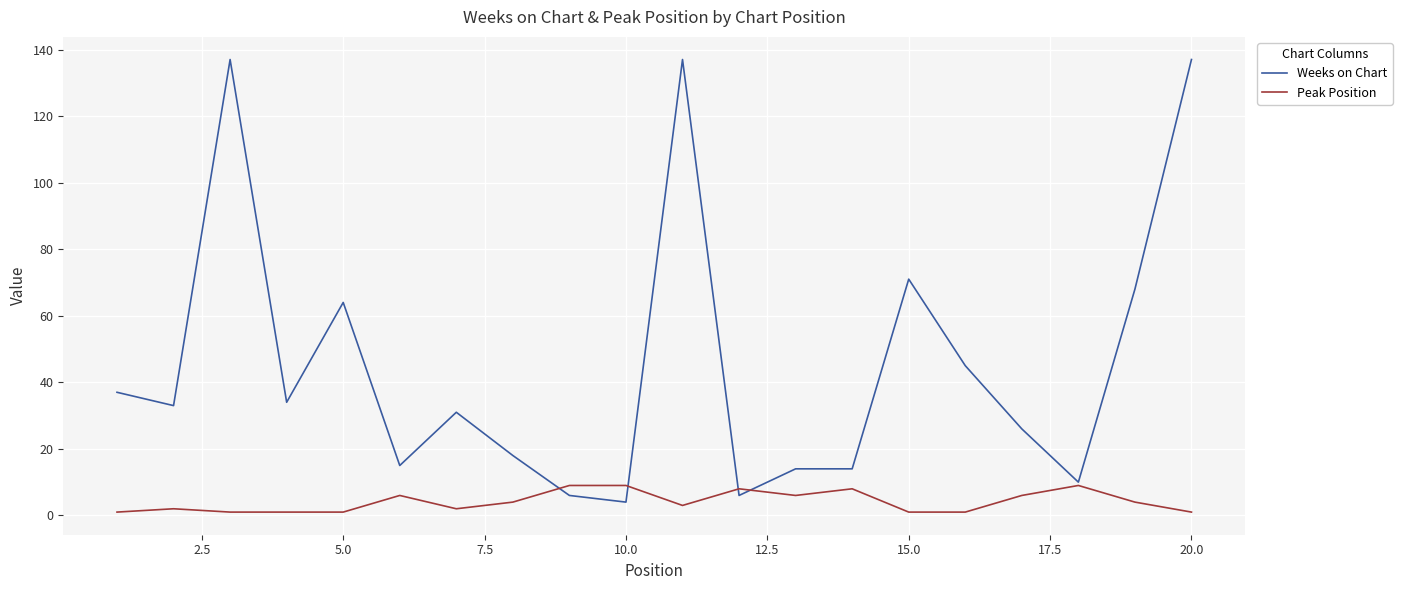

Which series has the largest total across all categories?

Weeks on Chart